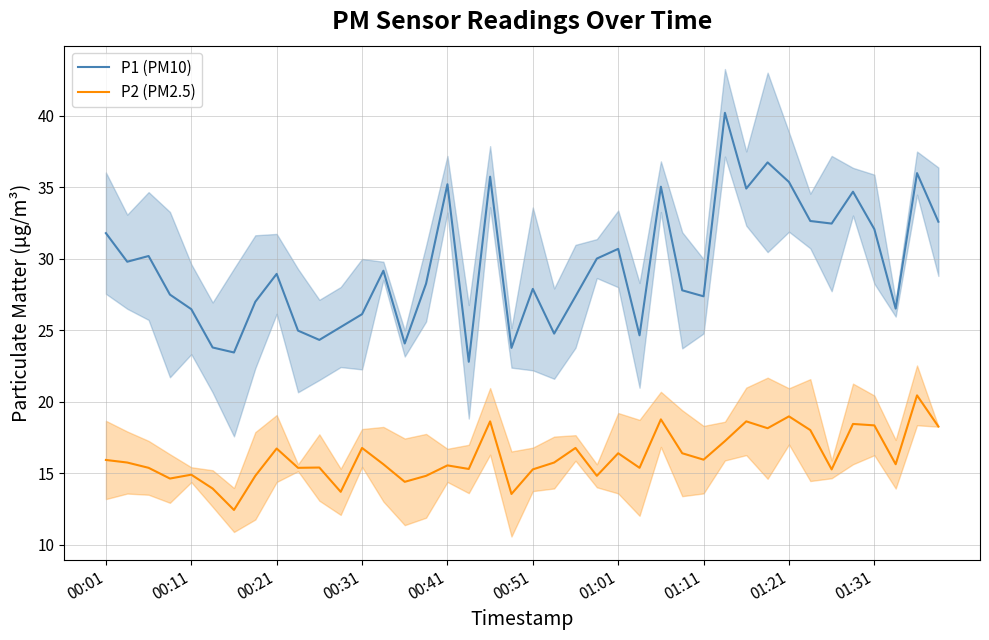

How many interior local valleys does the P1 (PM10) series have?

12